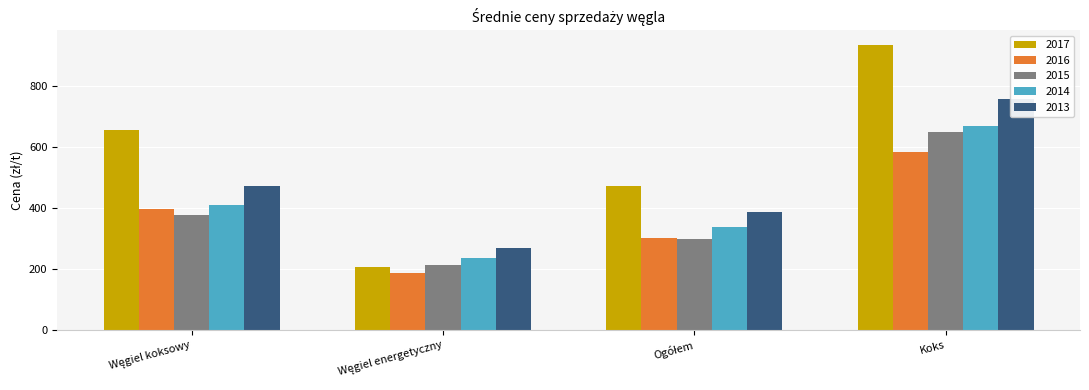

List the series in order of their peak value, highest first.

2017, 2013, 2014, 2015, 2016